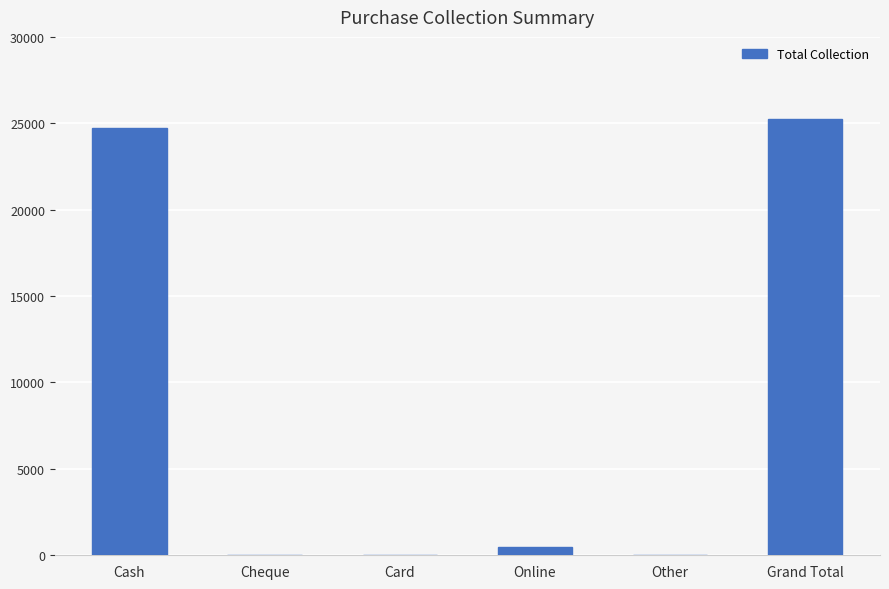

What is the maximum value shown in the chart?

25250